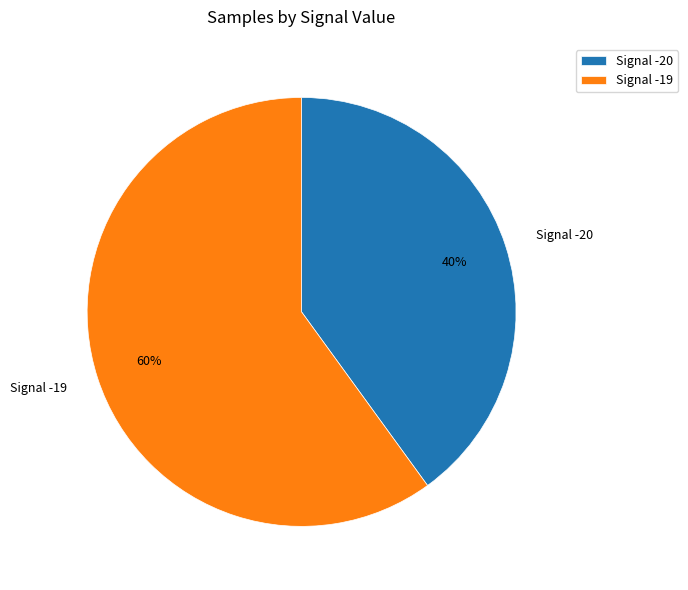

Count the number of slices in the pie.

2